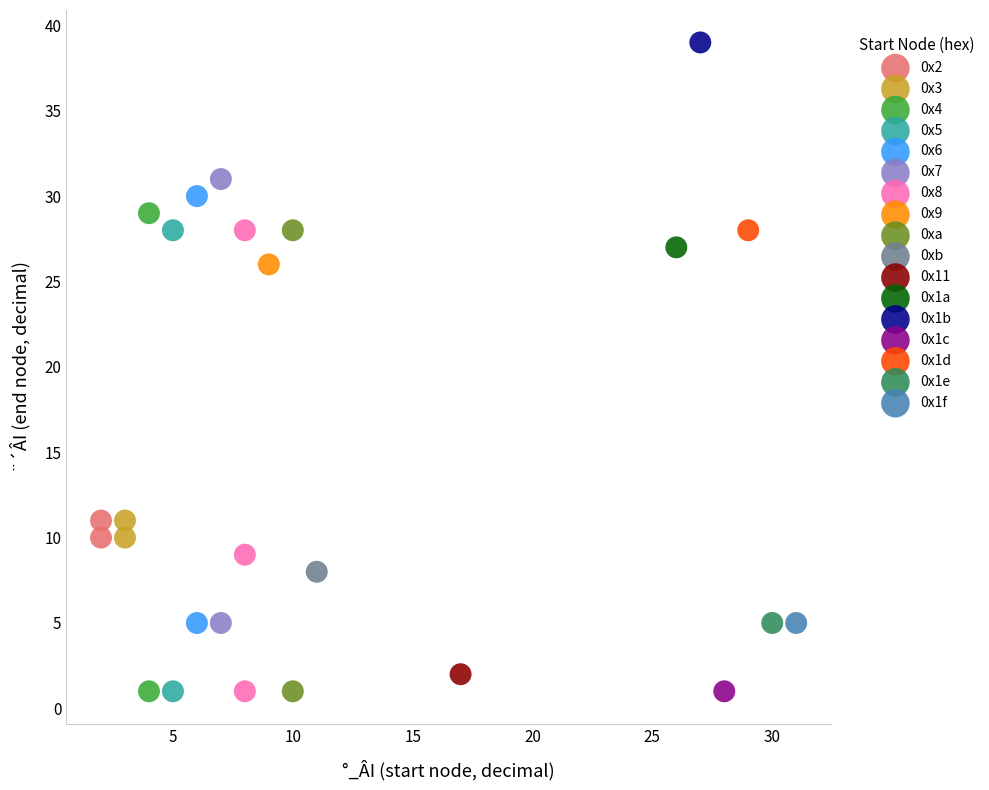

Which series contains the highest Y value?

0x1b